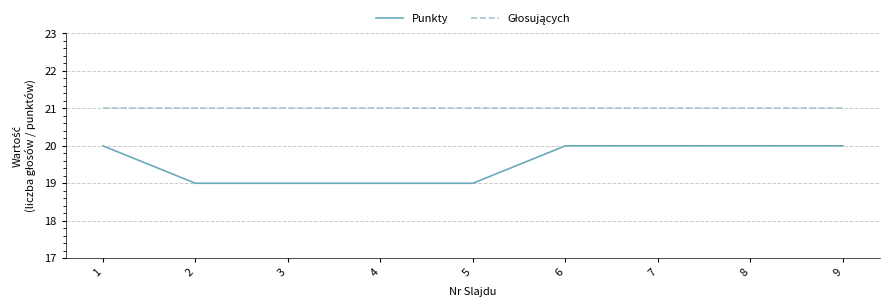

What is the maximum value shown in the chart?

21